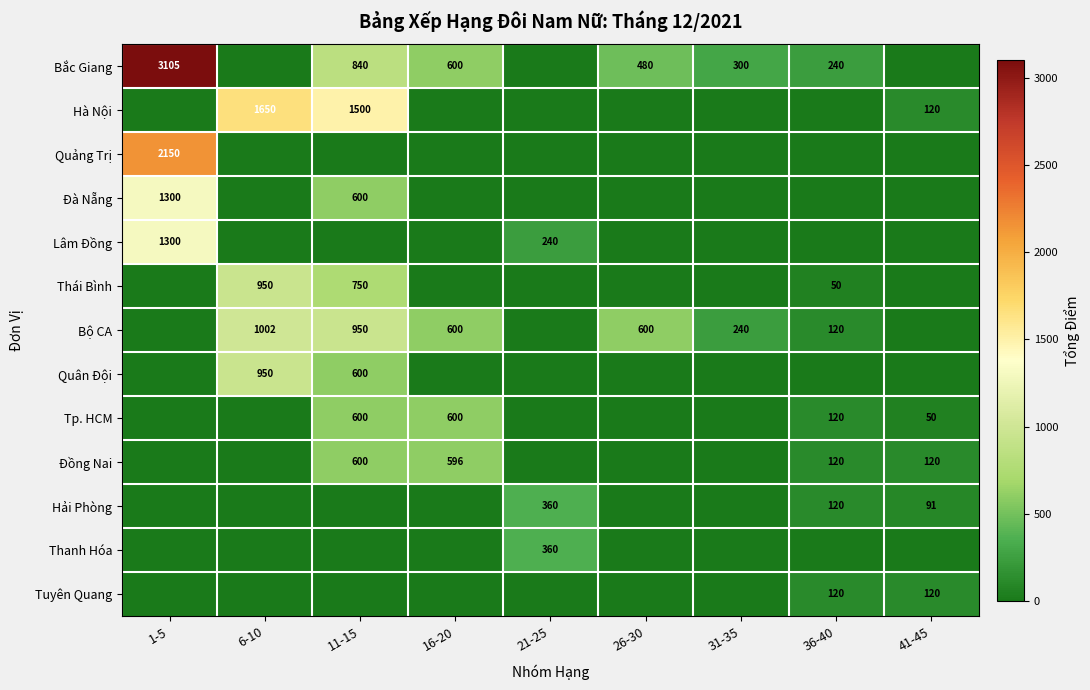

The Bắc Giang series shows 3105 at 1-5. True or false?

True